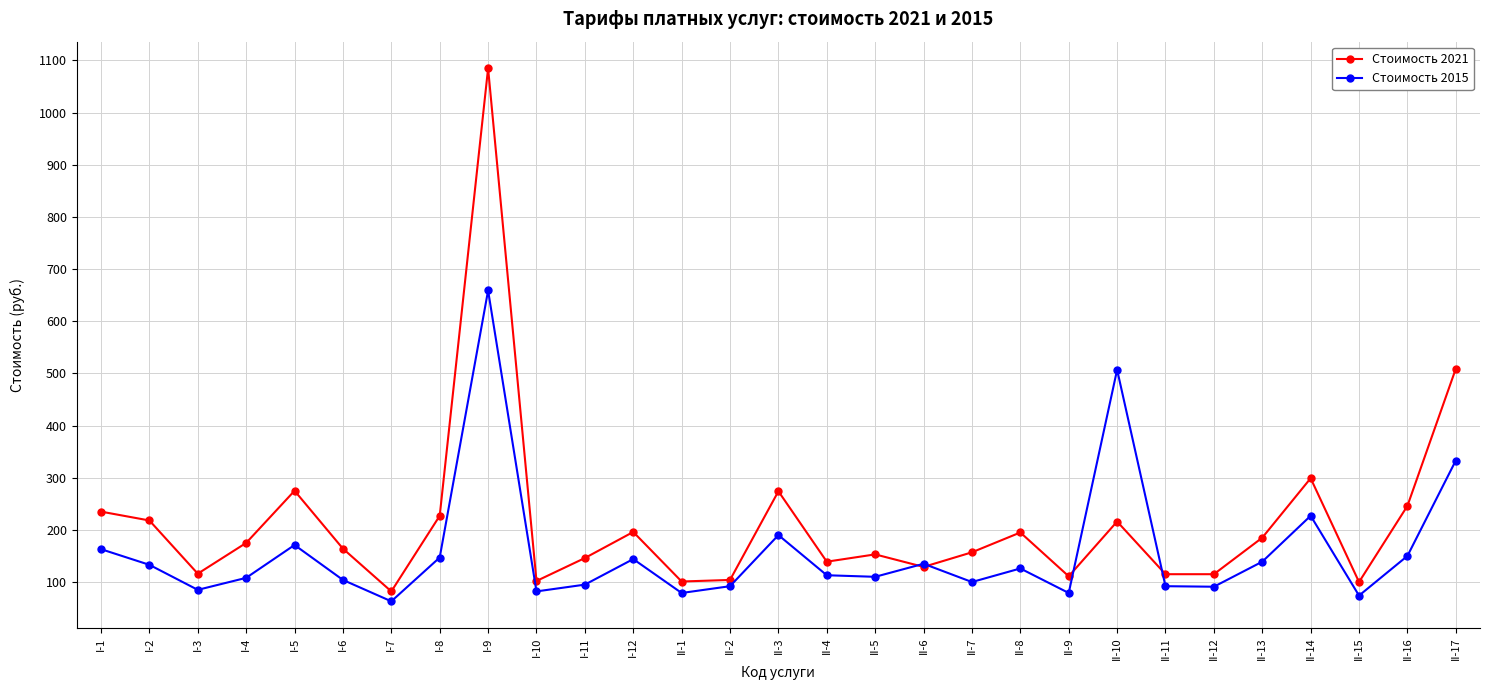

Read the Стоимость 2021 value at I-10, to the nearest 50.

100